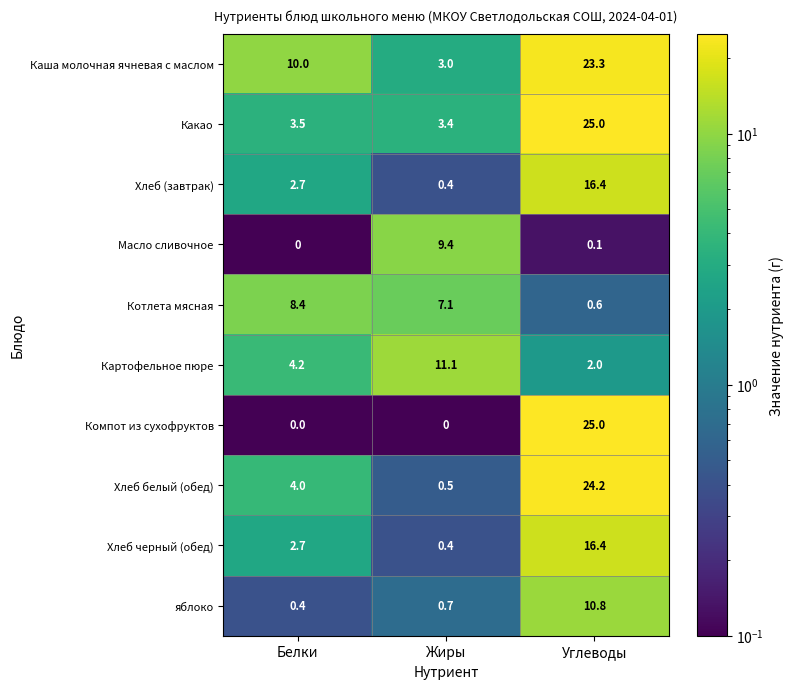

Reading left to right, extract all data points from this chart.

Каша молочная ячневая с маслом: 10.0	3.0	23.3
Какао: 3.5	3.4	25.0
Хлеб (завтрак): 2.7	0.4	16.4
Масло сливочное: 0.0	9.4	0.1
Котлета мясная: 8.4	7.1	0.6
Картофельное пюре: 4.2	11.1	2.0
Компот из сухофруктов: 0.0	0.0	25.0
Хлеб белый (обед): 4.0	0.5	24.2
Хлеб черный (обед): 2.7	0.4	16.4
яблоко: 0.4	0.7	10.8